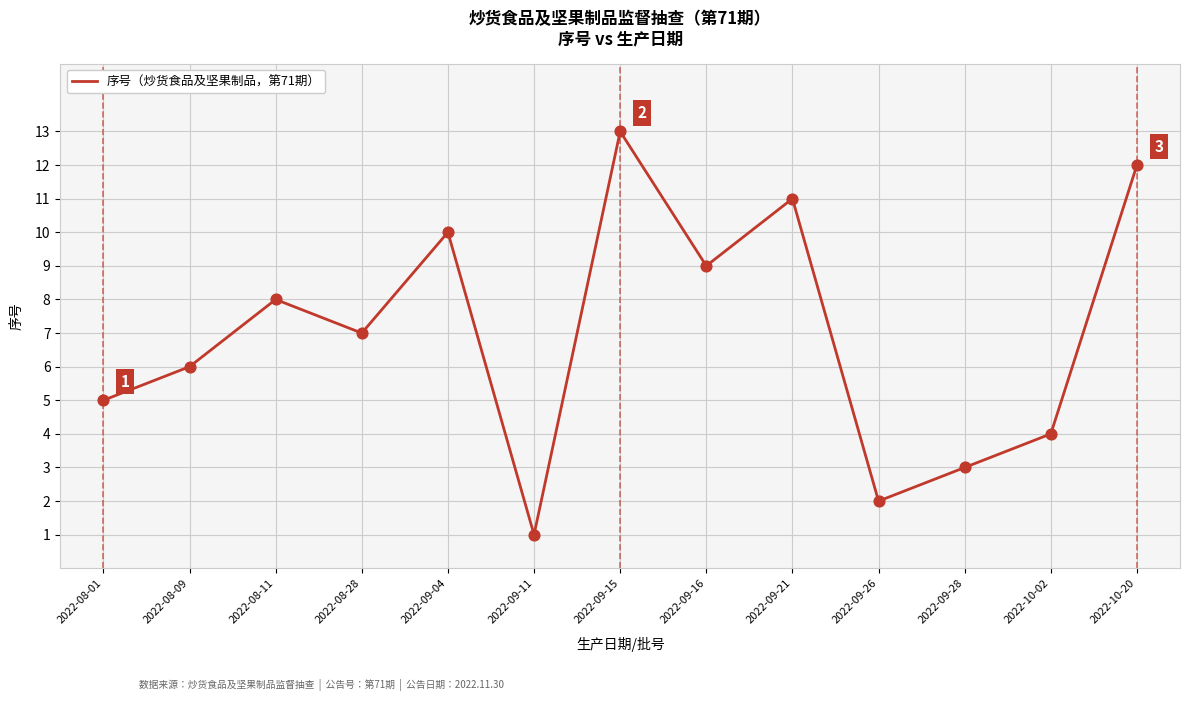

What is the change in value from 2022-08-09 to 2022-08-28?

+1